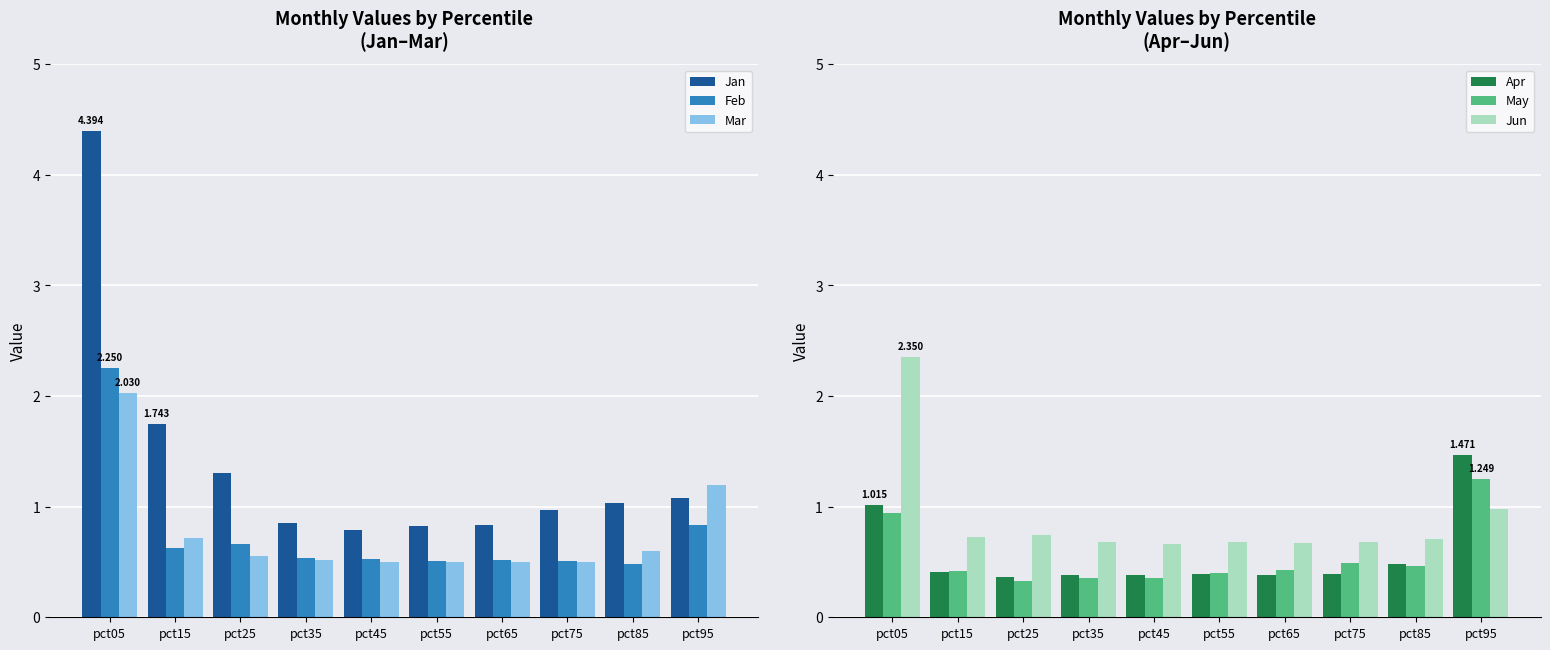

What is the difference between the highest and lowest values at pct95?

0.6